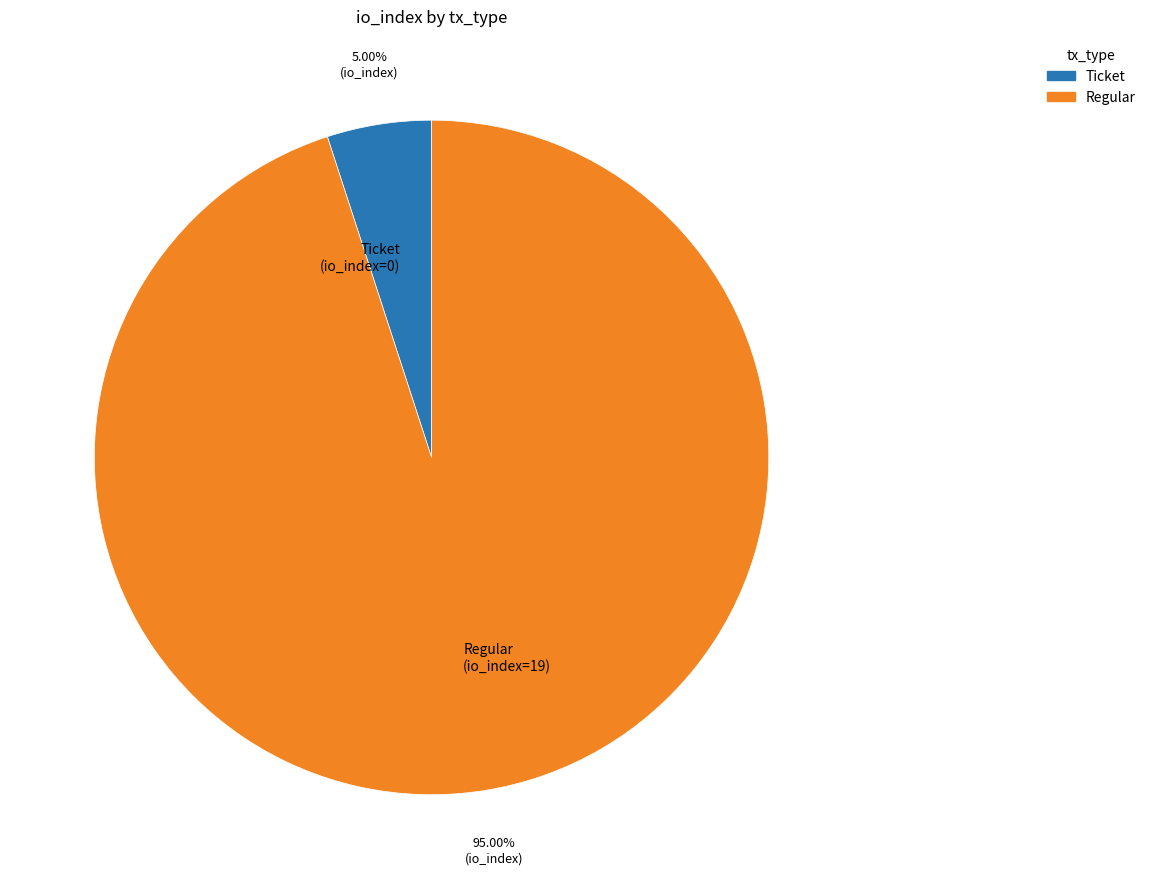

True or false: Regular accounts for 99% of the total.

False